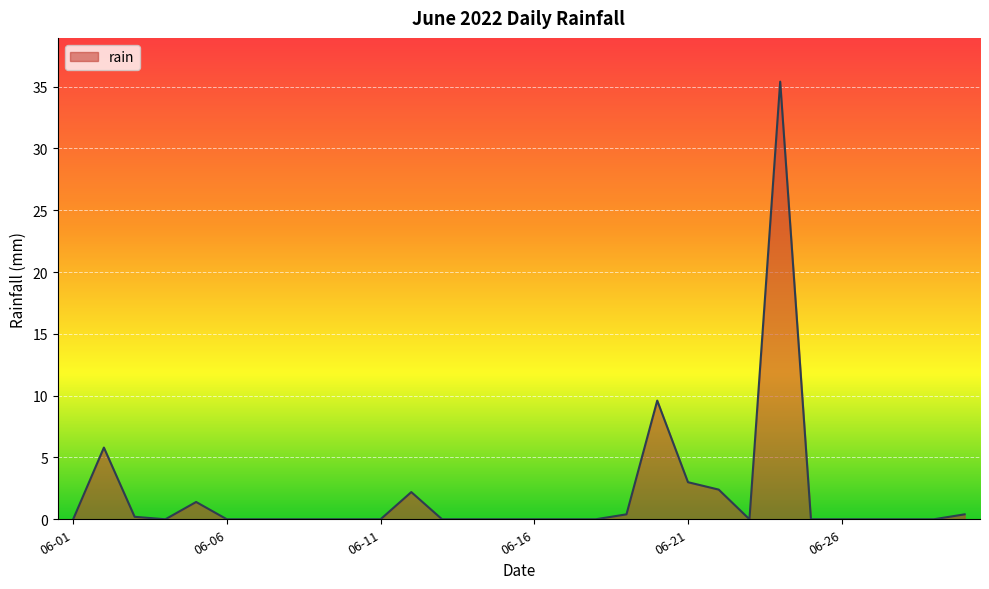

What is the greatest value displayed?

35.4